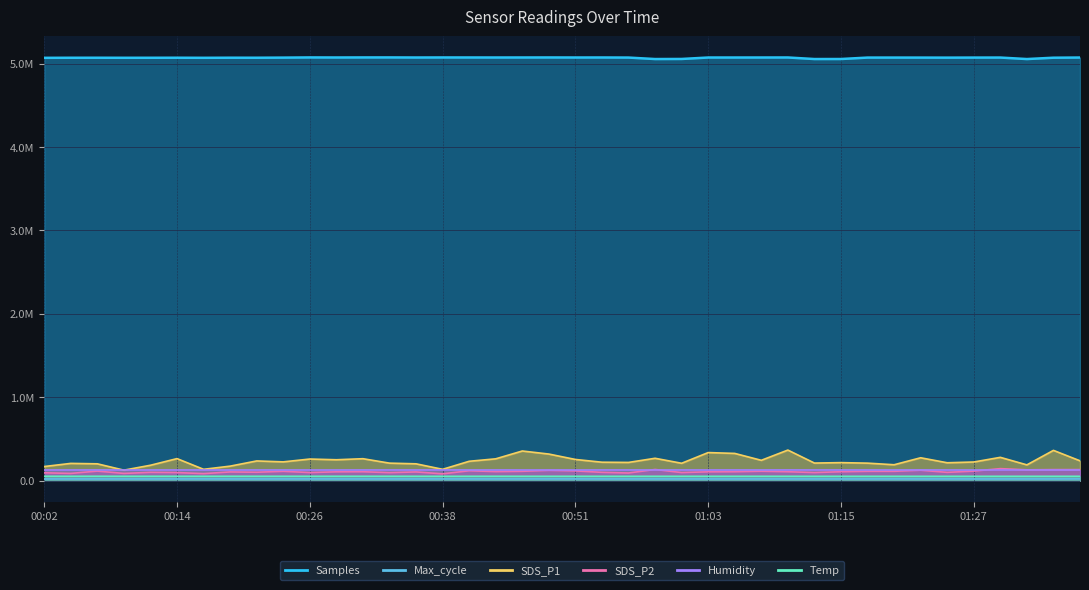

At how many categories does at least one series exceed 3087842?

40